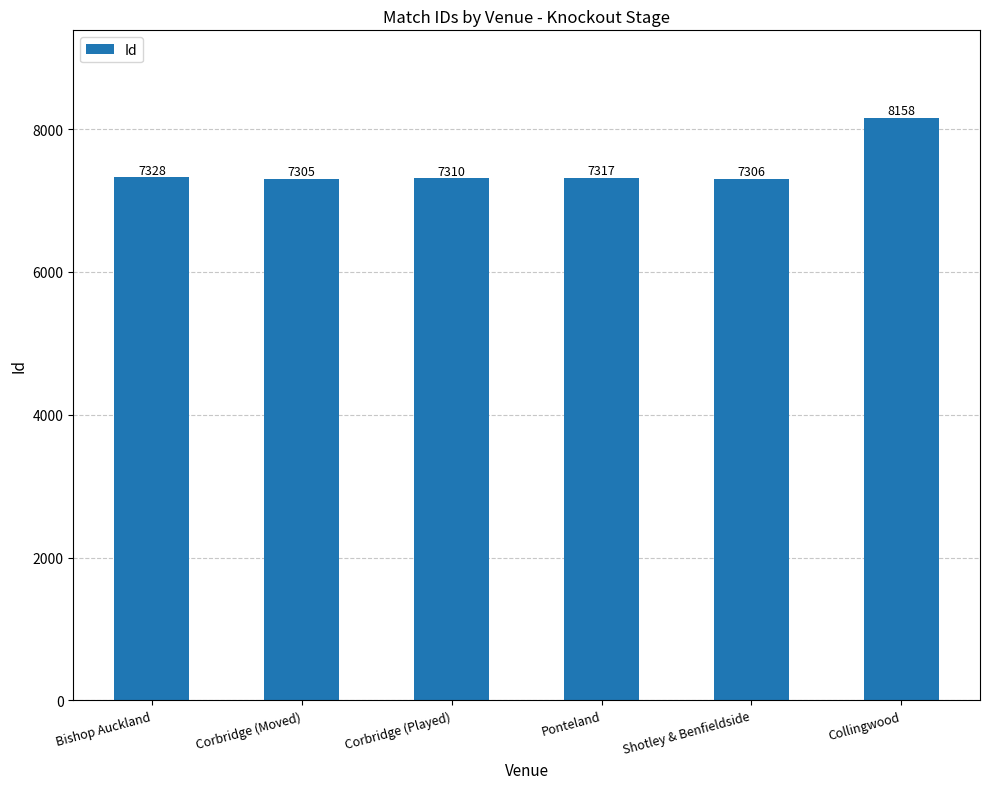

How many data points does each series have?

6